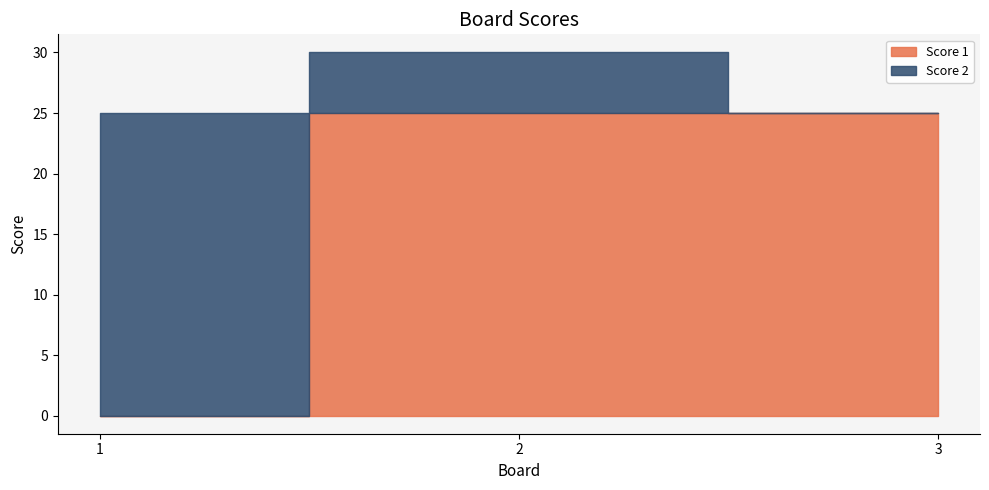

How many lines are shown in the chart?

2